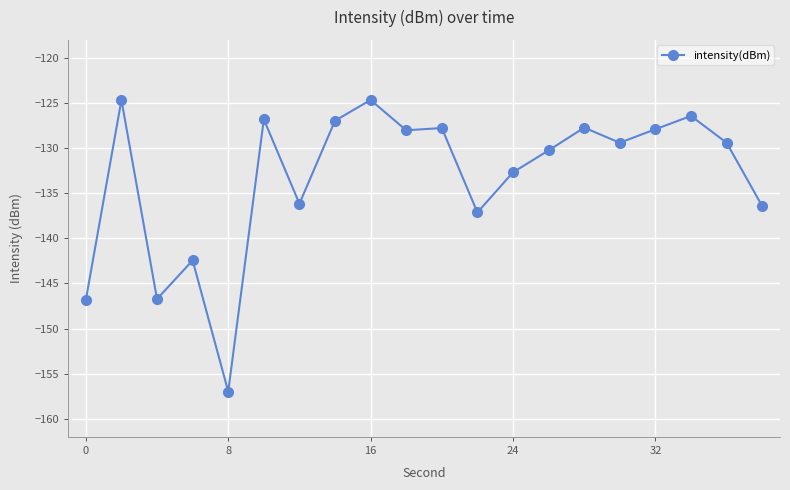

Count the number of values greater than -129.

9